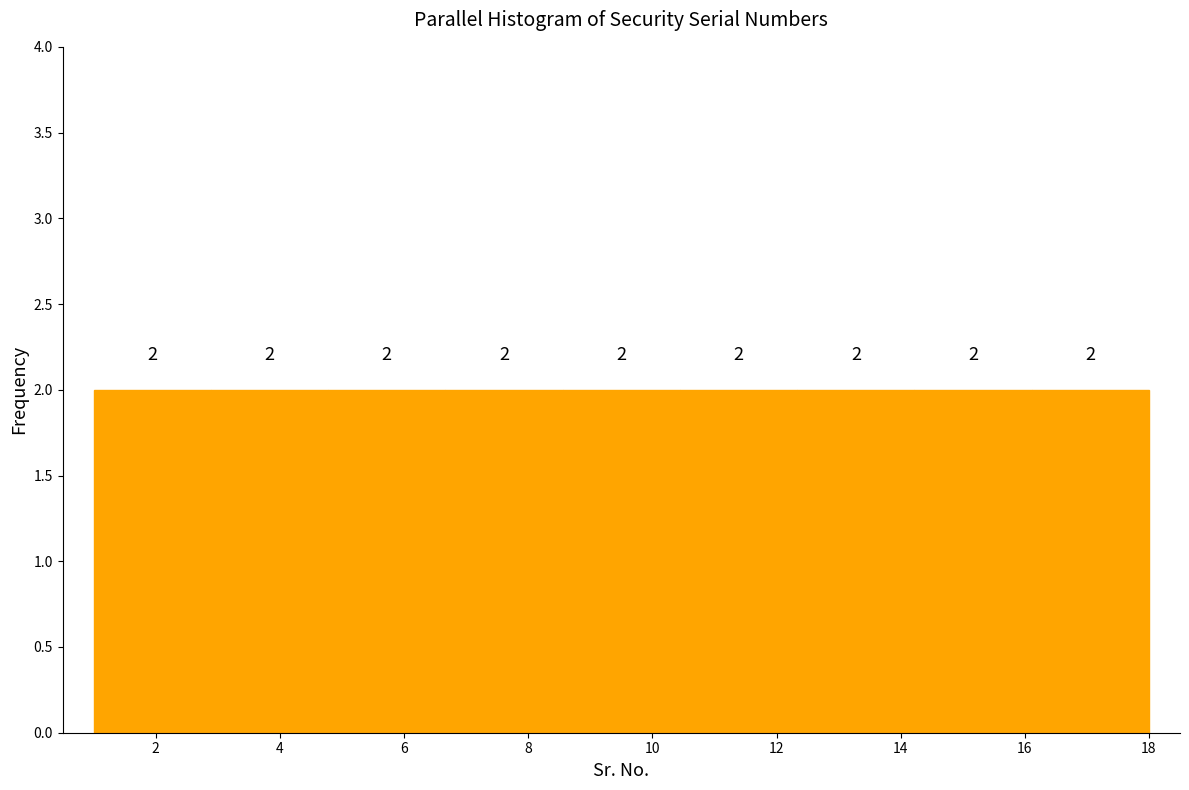

What is the height of the bar covering 6.6 to 8.6 on the x-axis? The bar edges are not printed on the chart, so give them approximately, as read against the axis.

2